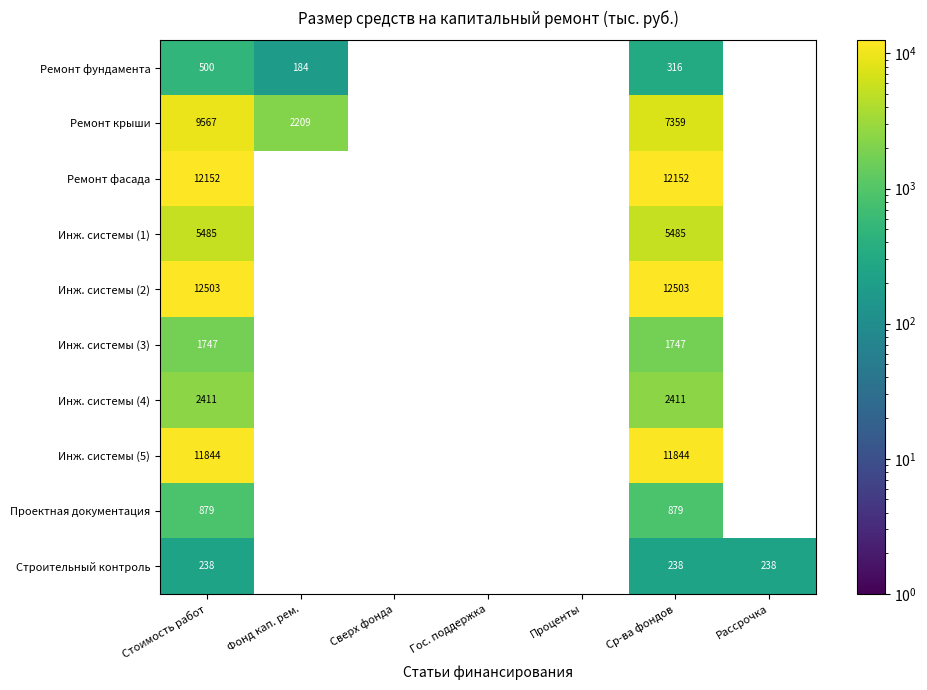

Rank the series at Стоимость работ from lowest to highest value.

Строительный контроль, Ремонт фундамента, Проектная документация, Инж. системы (3), Инж. системы (4), Инж. системы (1), Ремонт крыши, Инж. системы (5), Ремонт фасада, Инж. системы (2)